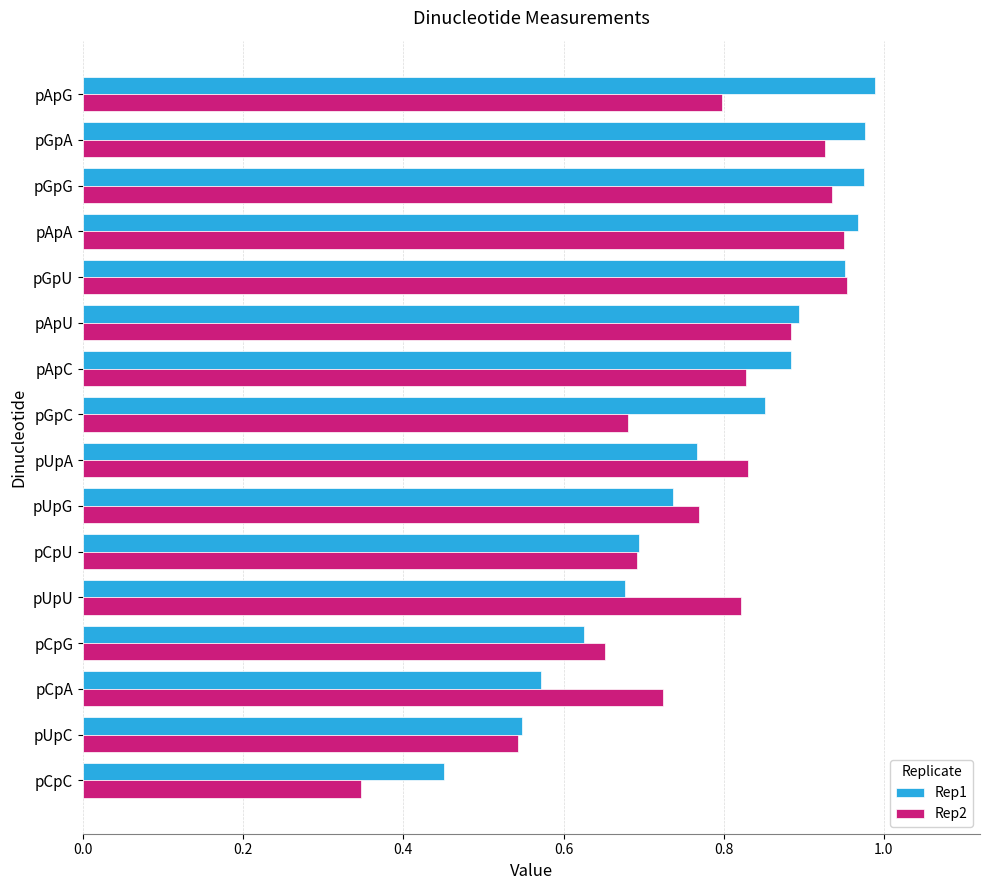

Is it true that Rep2 equals 0.2 at pUpU?

False